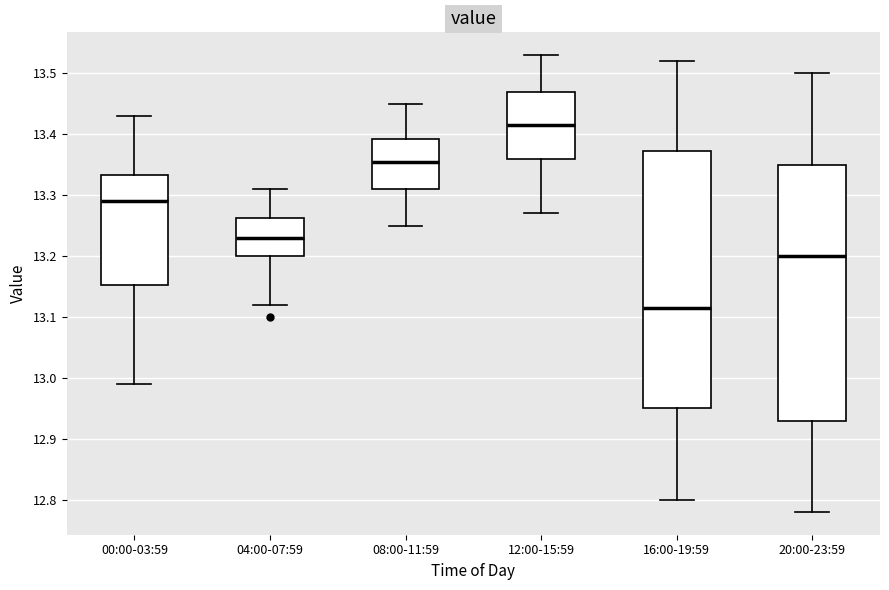

Reading left to right, read every box against the y-axis: the position of its median line, the range the box covers, and the ends of its whiskers. The values are not printed on the chart, so give them approximately, as read against the axis.

00:00-03:59: median 13.29, box 13.15 to 13.33, whiskers 12.99 to 13.43
04:00-07:59: median 13.23, box 13.20 to 13.26, whiskers 13.12 to 13.31
08:00-11:59: median 13.36, box 13.31 to 13.39, whiskers 13.25 to 13.45
12:00-15:59: median 13.42, box 13.36 to 13.47, whiskers 13.27 to 13.53
16:00-19:59: median 13.12, box 12.95 to 13.37, whiskers 12.80 to 13.52
20:00-23:59: median 13.20, box 12.93 to 13.35, whiskers 12.78 to 13.50